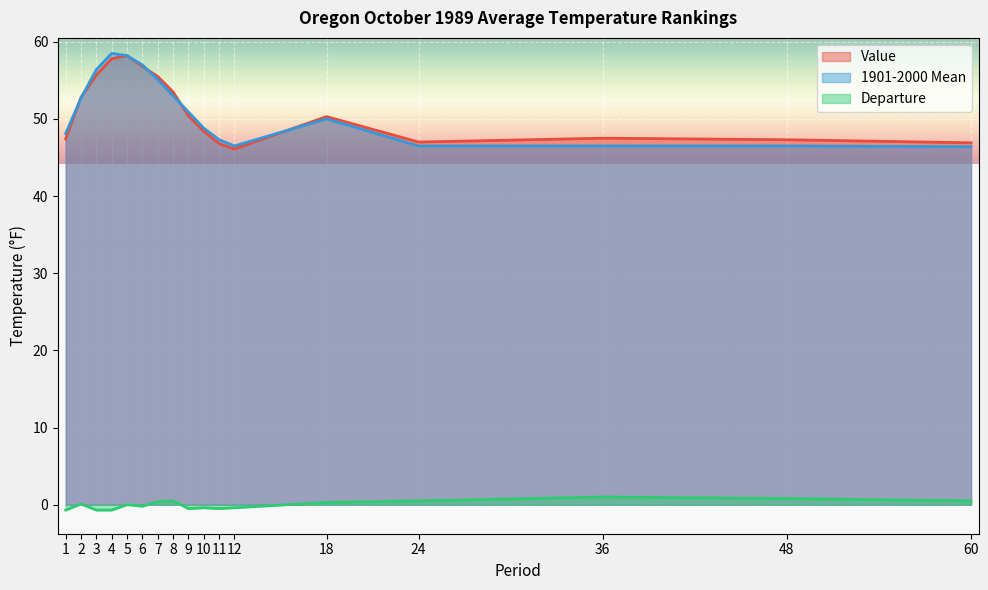

Reading left to right, what are all the values shown in this chart?

Value: 1=47.4	2=52.8	3=55.7	4=57.8	5=58.2	6=56.8	7=55.5	8=53.5	9=50.4	10=48.4	11=46.8	12=46.1	18=50.3	24=47.0	36=47.5	48=47.3	60=46.9
1901-2000 Mean: 1=48.1	2=52.7	3=56.4	4=58.5	5=58.2	6=57.0	7=55.1	8=53.0	9=50.9	10=48.8	11=47.3	12=46.5	18=50.0	24=46.5	36=46.5	48=46.5	60=46.4
Departure: 1=-0.7	2=0.1	3=-0.7	4=-0.7	5=0.0	6=-0.2	7=0.4	8=0.5	9=-0.5	10=-0.4	11=-0.5	12=-0.4	18=0.3	24=0.5	36=1.0	48=0.8	60=0.5